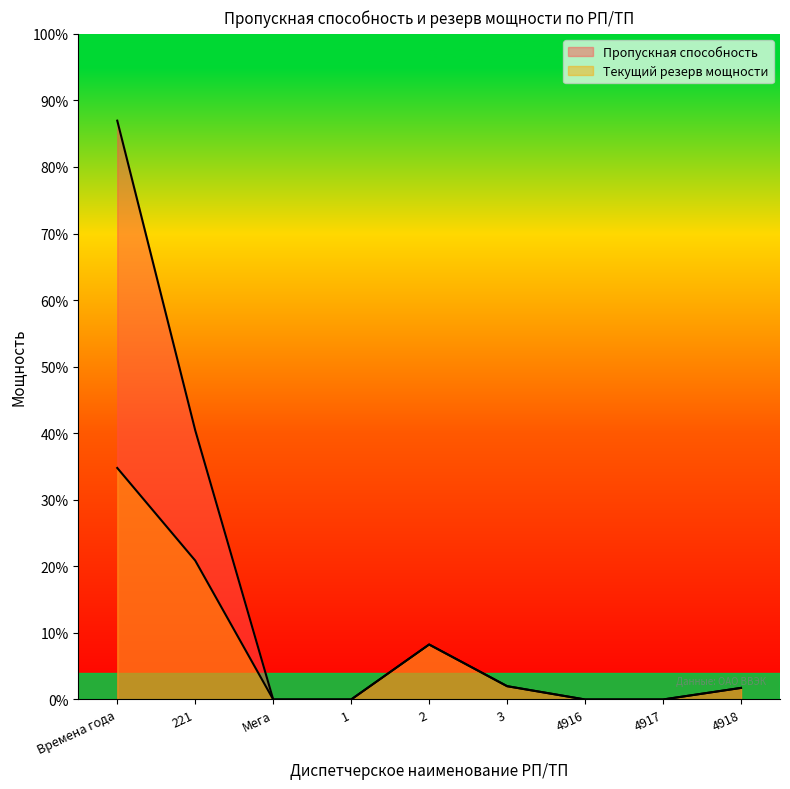

Is it true that Пропускная способность equals -6226.1 at 4917?

False